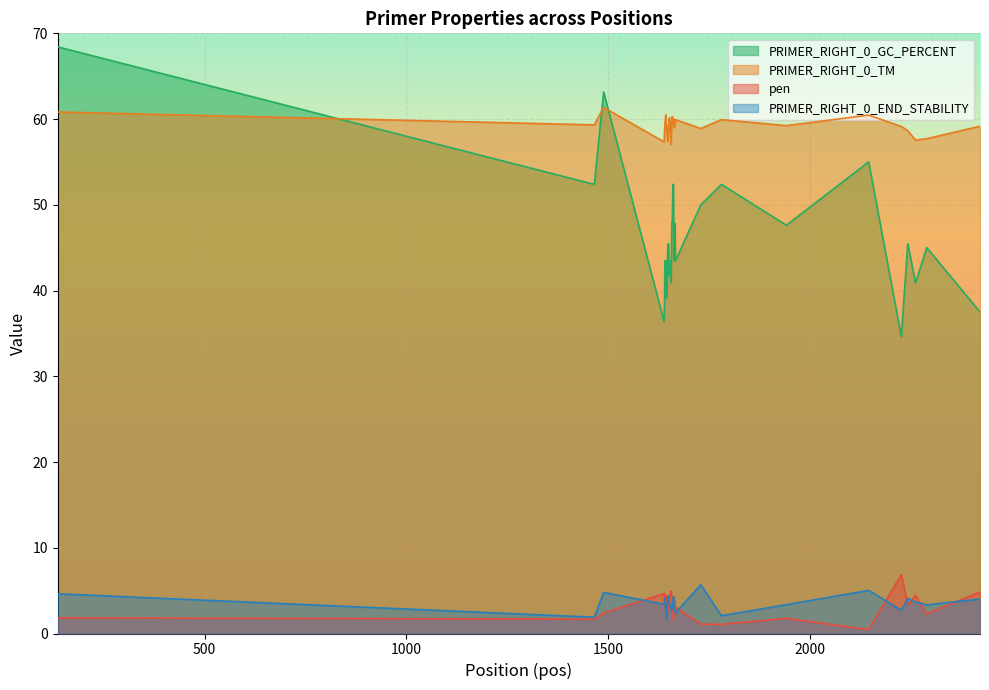

True or false: PRIMER_RIGHT_0_TM and PRIMER_RIGHT_0_END_STABILITY cross at least once.

False